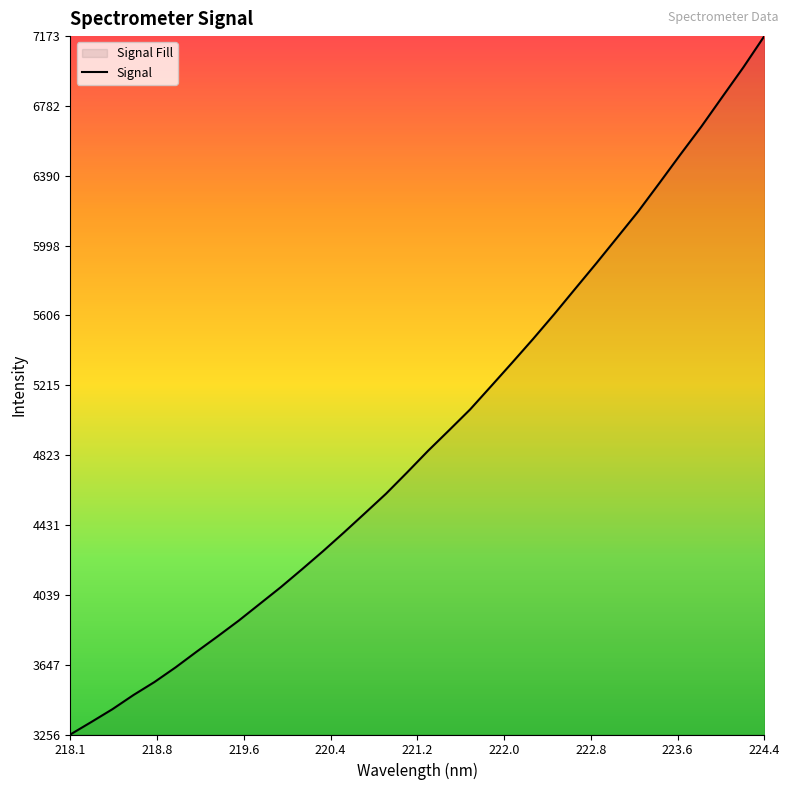

What is the difference between the maximum and minimum values?

3917.8